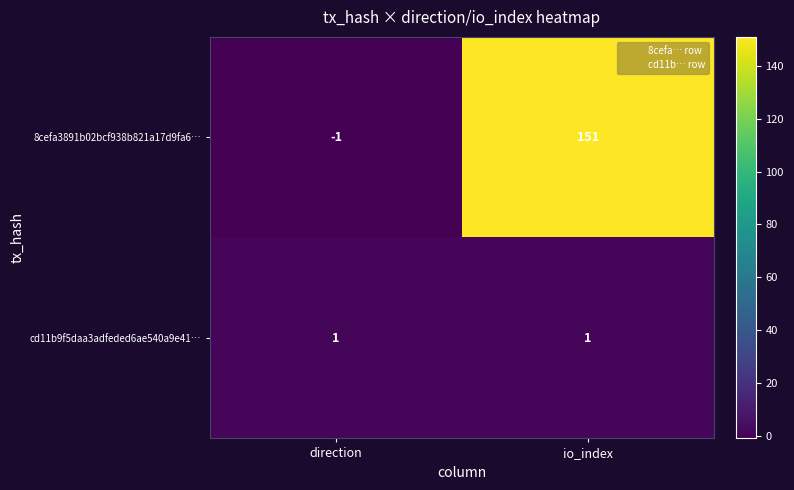

What is the sum of all 8cefa3891b02bcf938b821a17d9fa6… values?

150